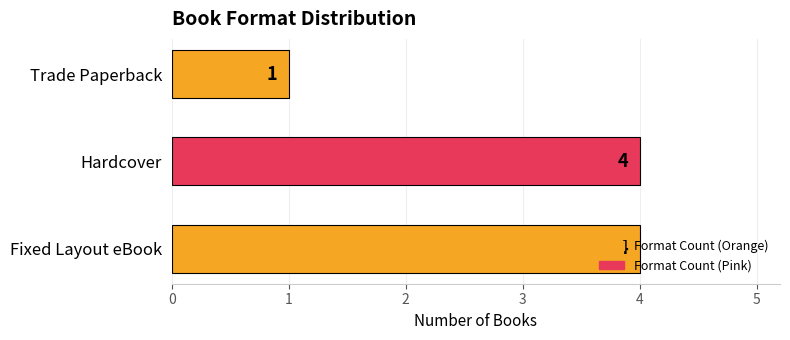

How many series are shown in this chart?

1